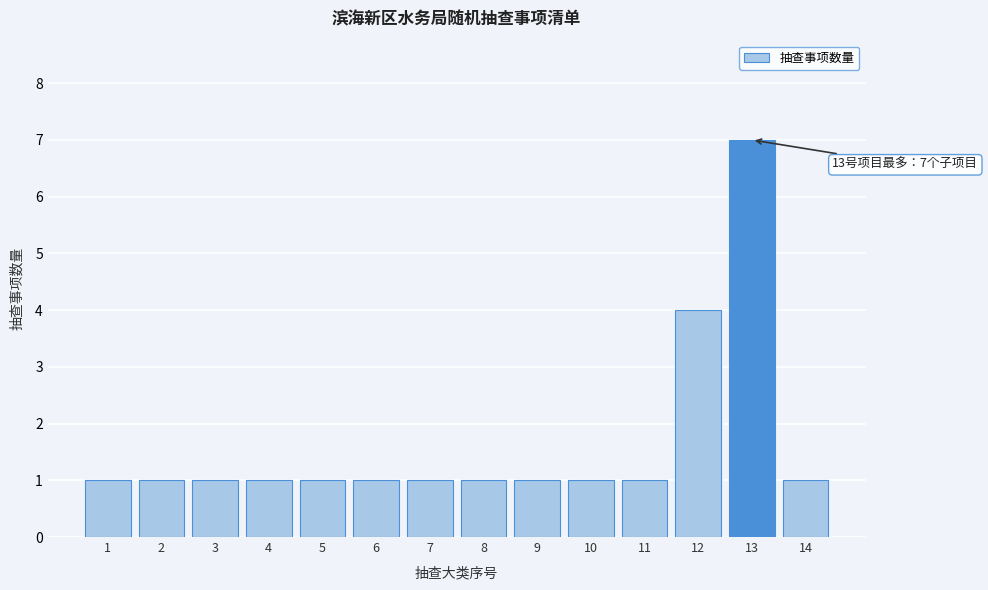

Reading right to left, transcribe all the data shown in this chart.

14=1	13=7	12=4	11=1	10=1	9=1	8=1	7=1	6=1	5=1	4=1	3=1	2=1	1=1